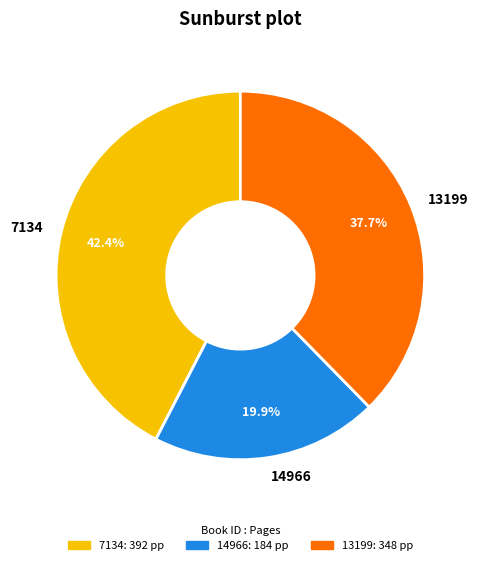

To the nearest percent, what percentage of the pie is 7134?

42%